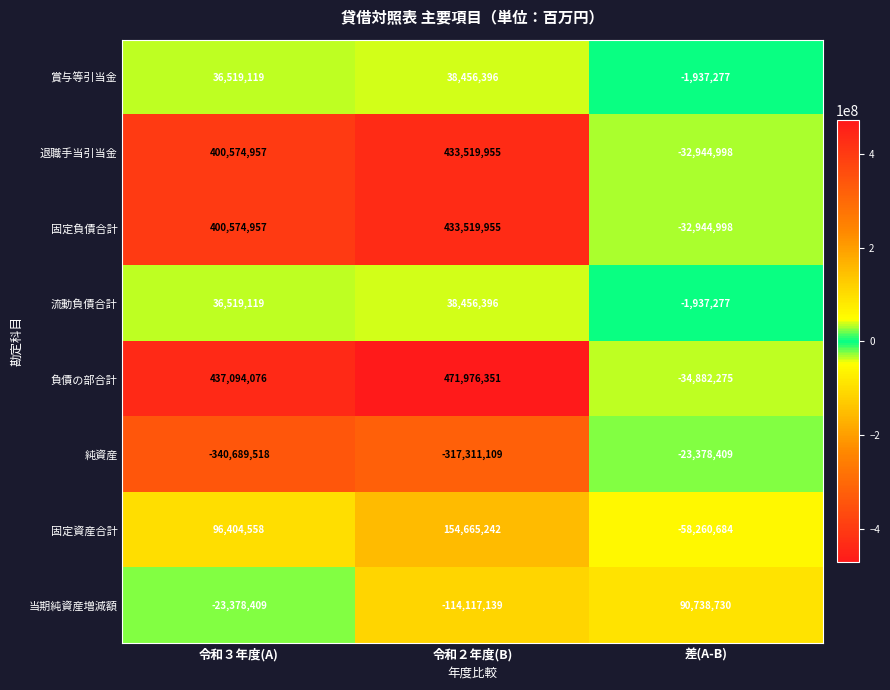

Which series changed the most between 令和３年度(A) and 令和２年度(B)?

当期純資産増減額